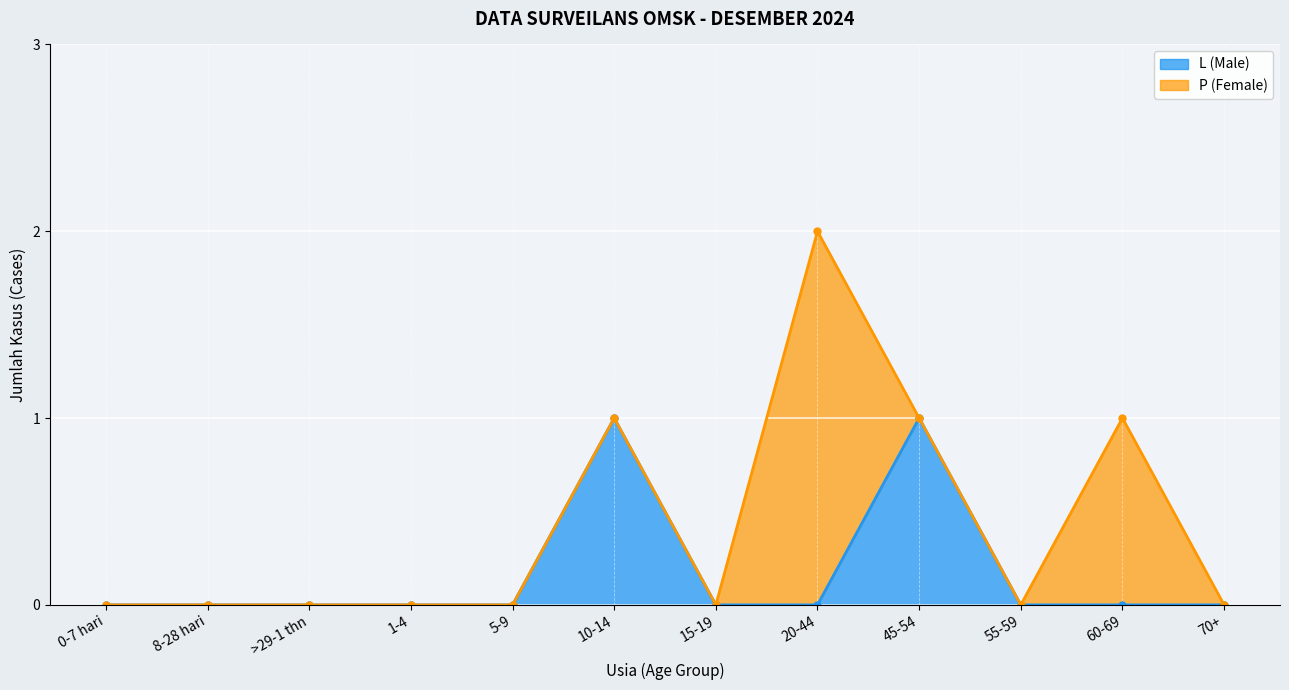

Reading left to right, transcribe all the data shown in this chart.

0-7 hari=0	8-28 hari=0	>29-1 thn=0	1-4=0	5-9=0	10-14=1	15-19=0	20-44=0	45-54=1	55-59=0	60-69=0	70+=0